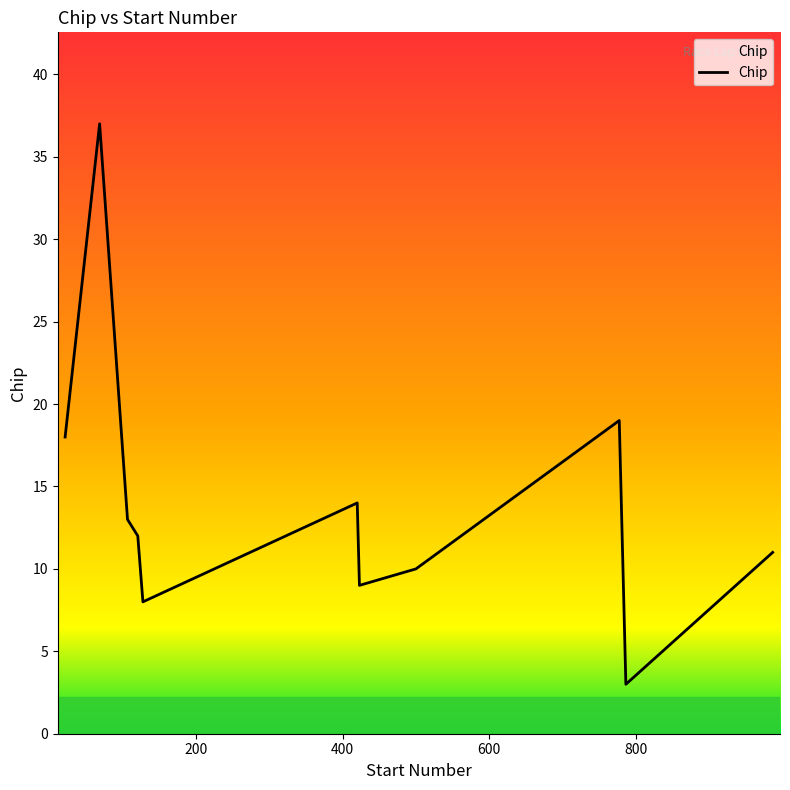

What is the smallest value displayed?

3